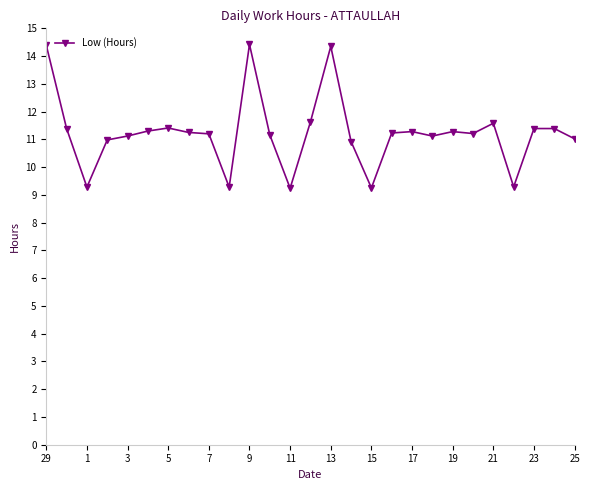

True or false: the data has more than 1 interior local peaks.

True